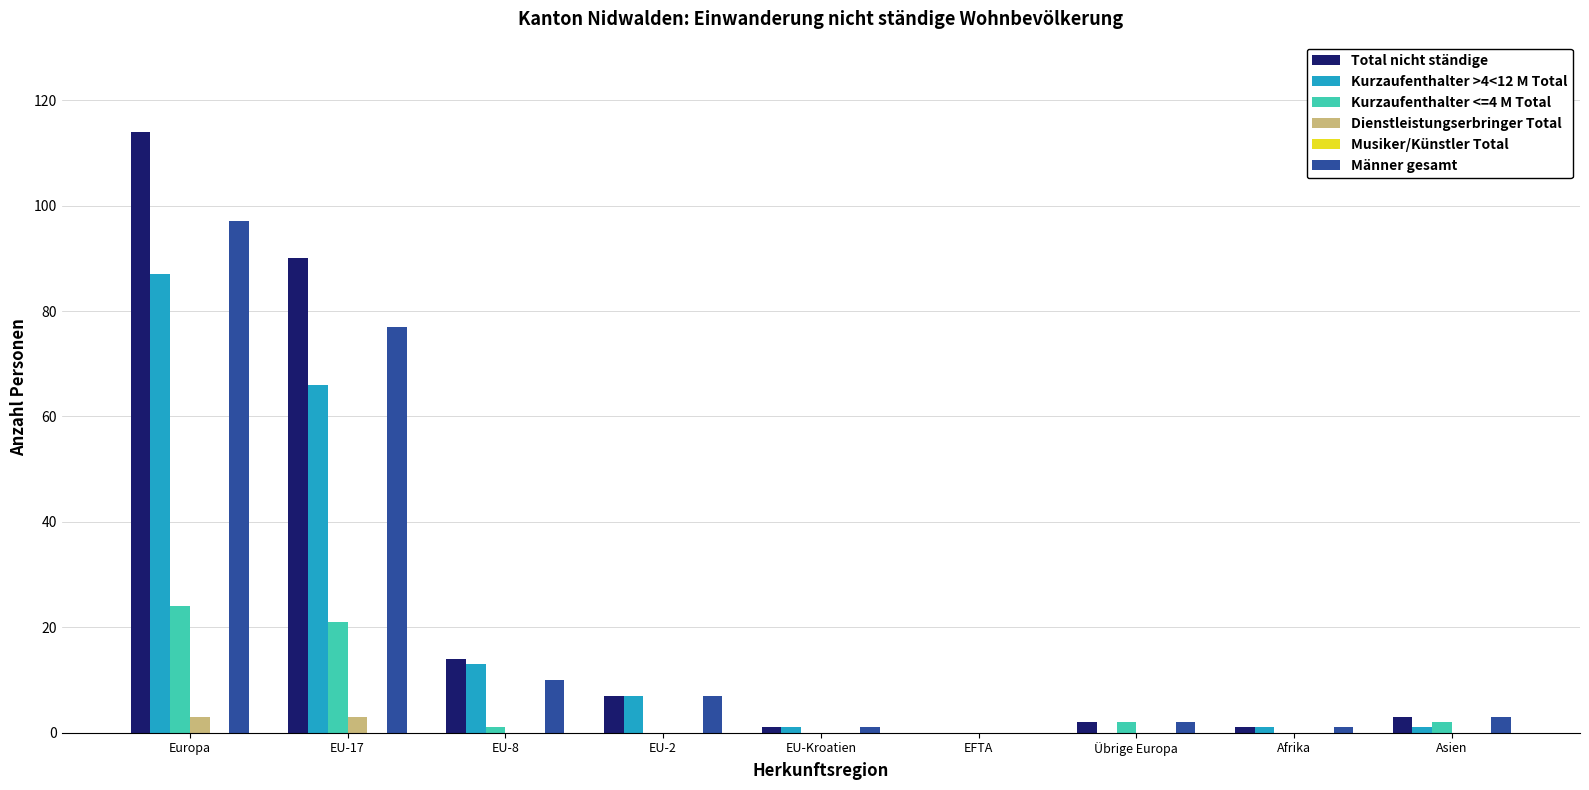

At which category is the sum across all series the highest?

Europa